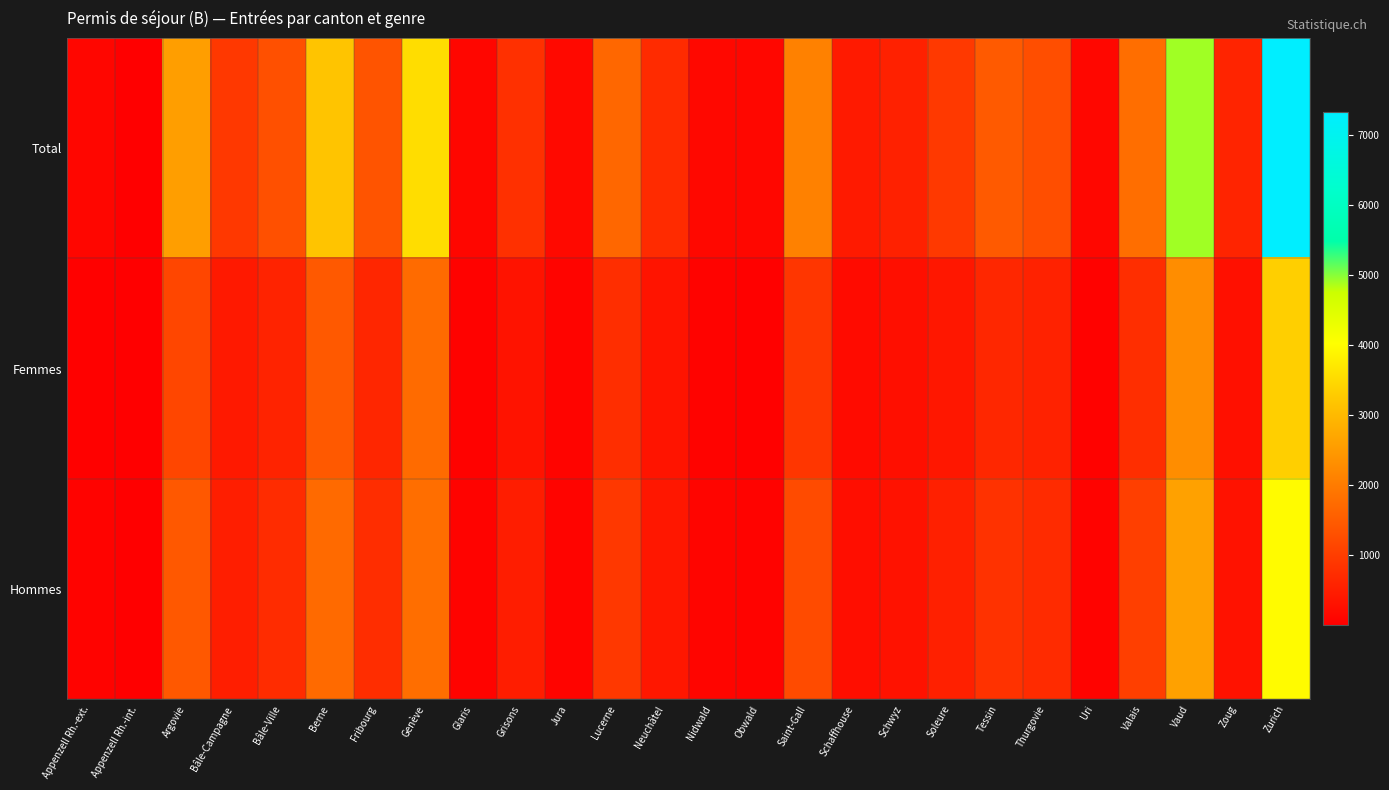

At how many categories does at least one series exceed 166?

19